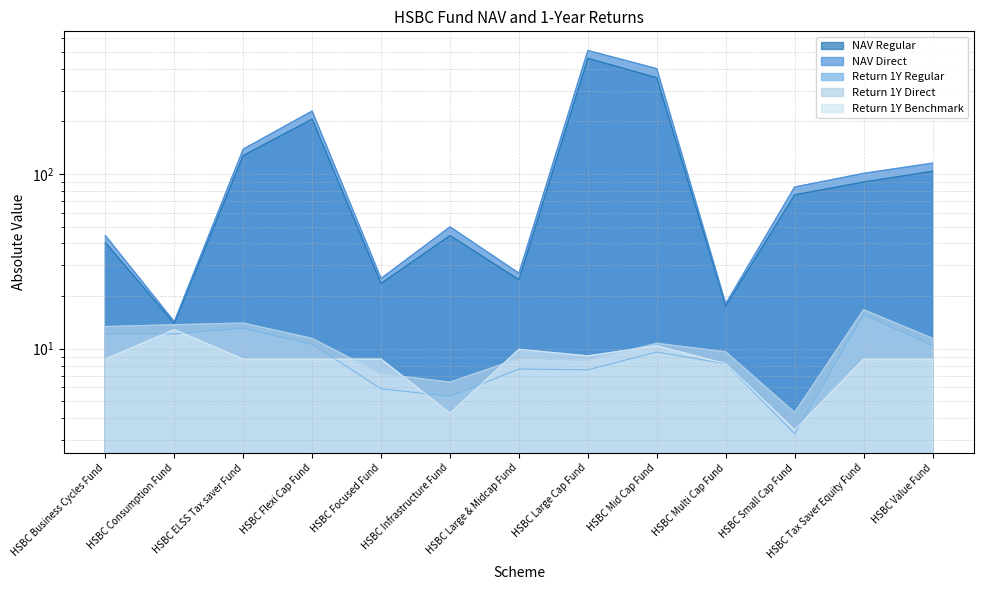

What is the difference between the highest and lowest values at HSBC Value Fund?

106.6